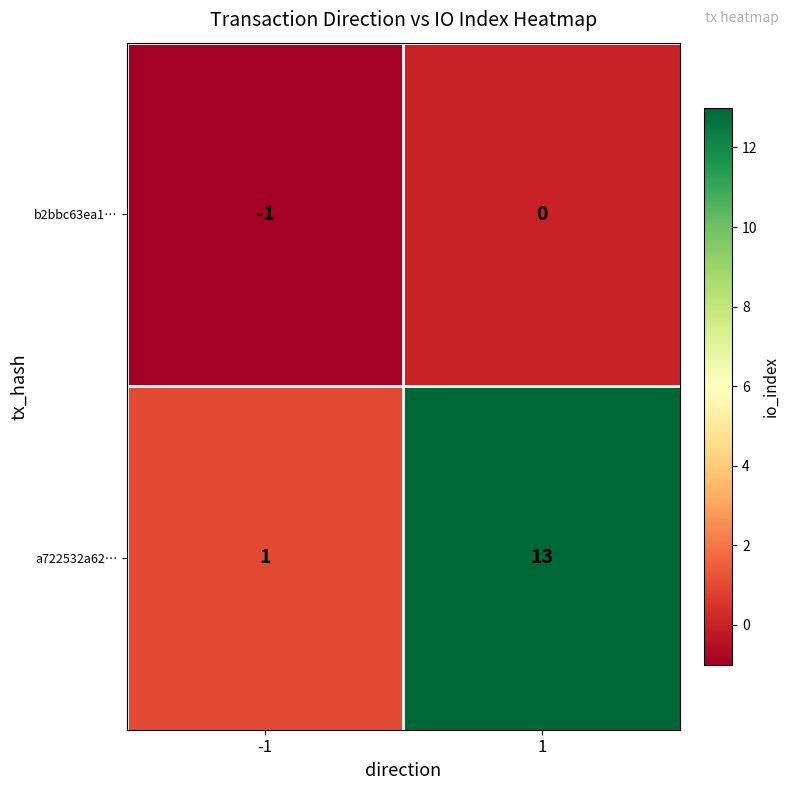

What is the greatest value displayed?

13